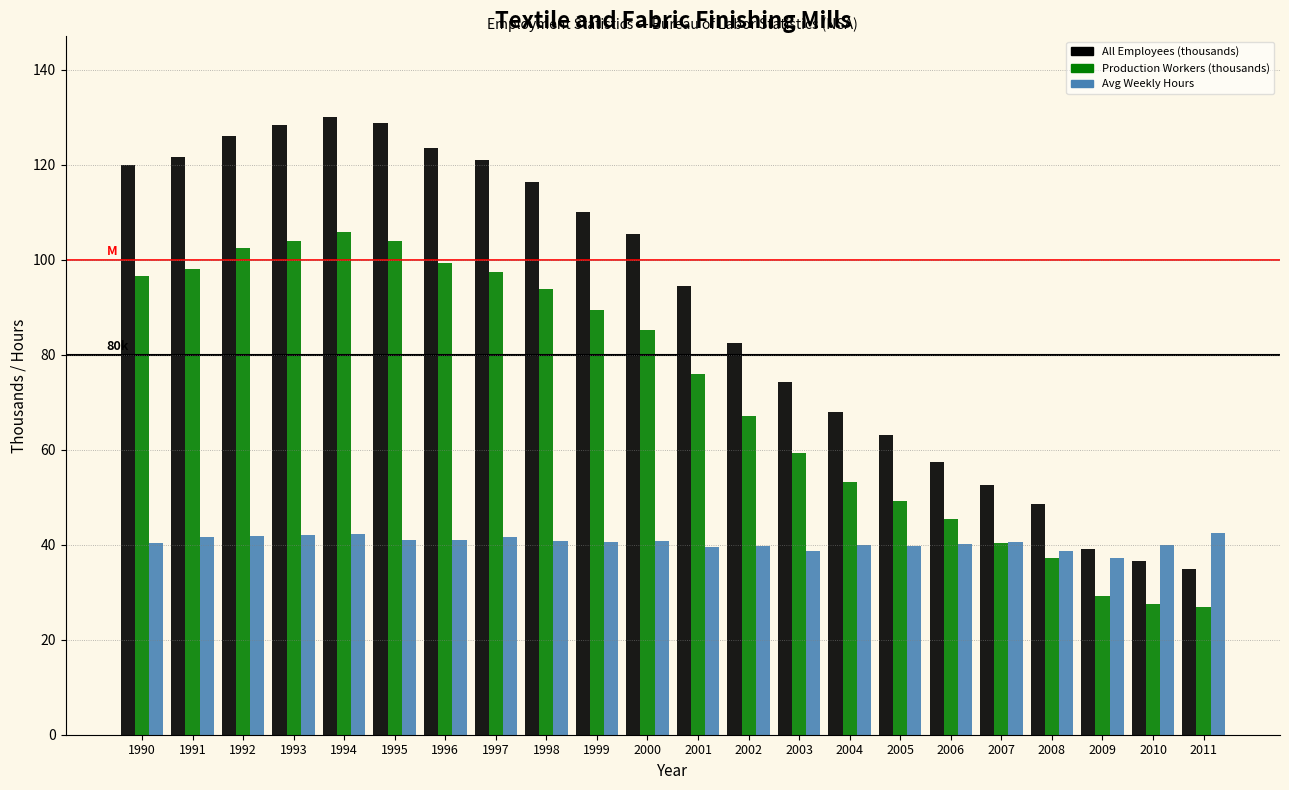

What is the highest value of the Avg Weekly Hours series?

42.4